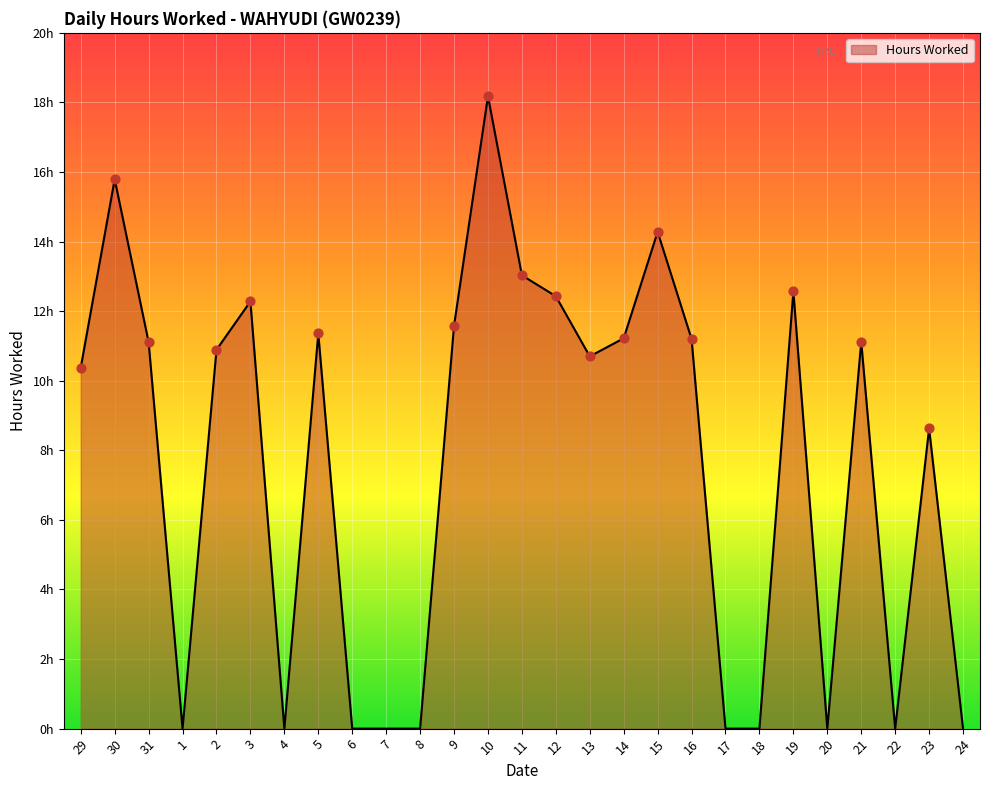

Is this an area chart (filled region under the line)?

Yes